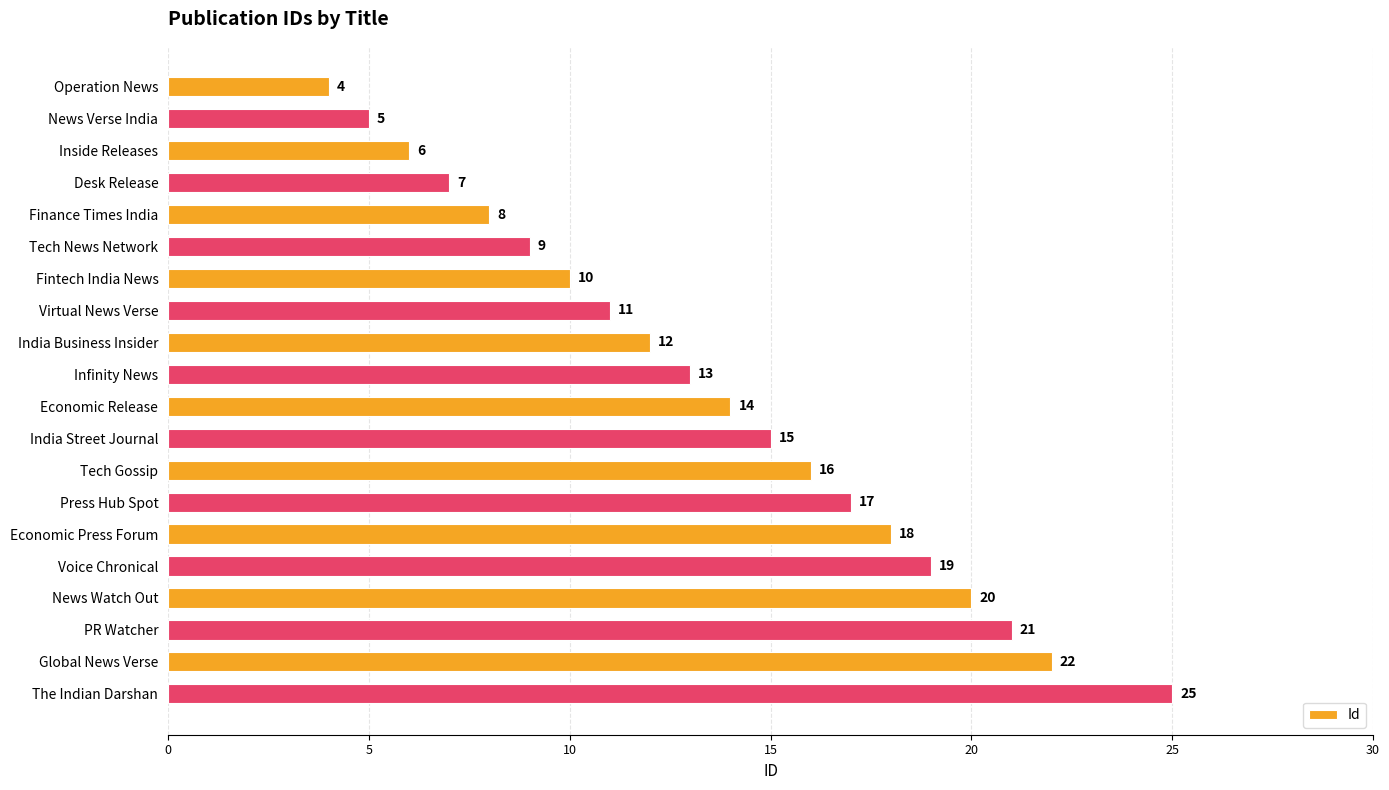

What is the difference between the maximum and minimum values?

21